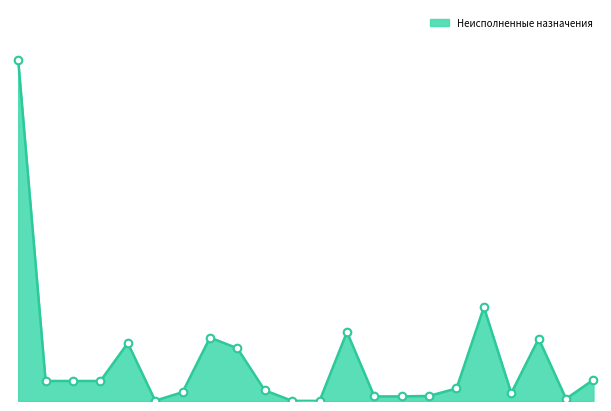

Is this an area chart (filled region under the line)?

Yes